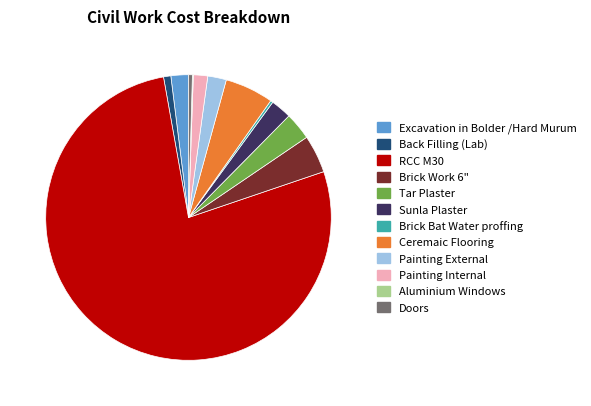

Is it true that Back Filling (Lab) is 7% of the pie?

False